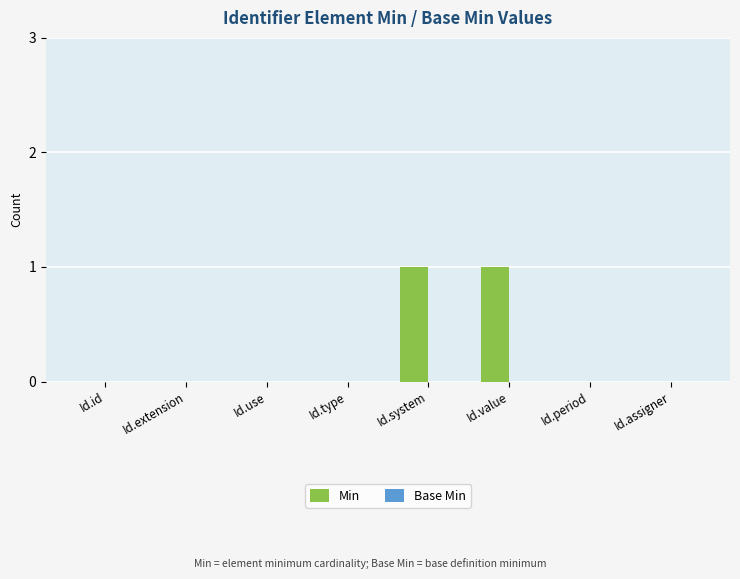

Between Id.value and Id.period, which is larger?

Id.value